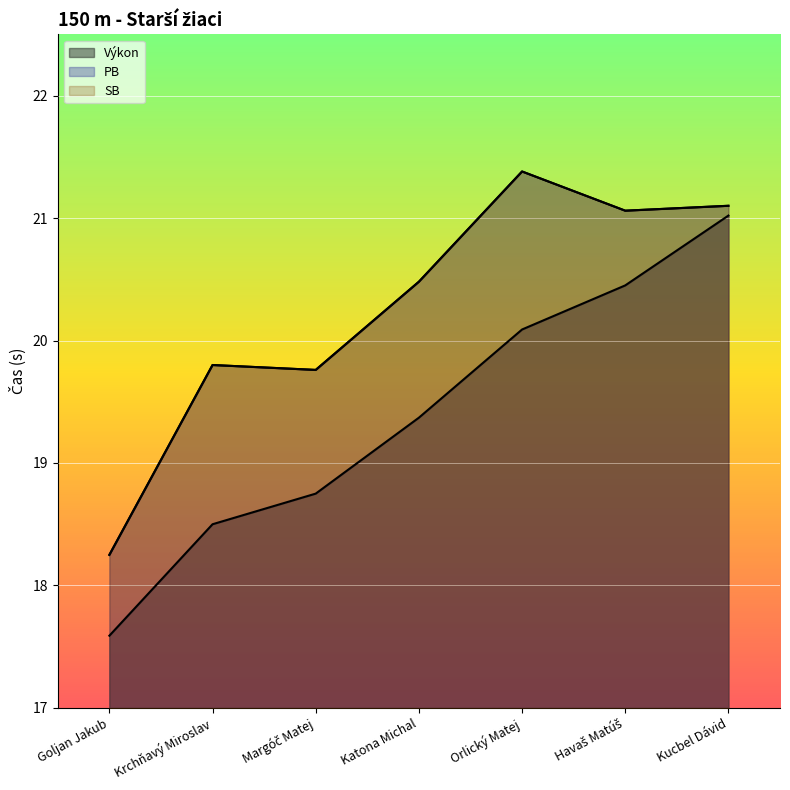

The value of Výkon at Orlický Matej is 35.6. True or false?

False